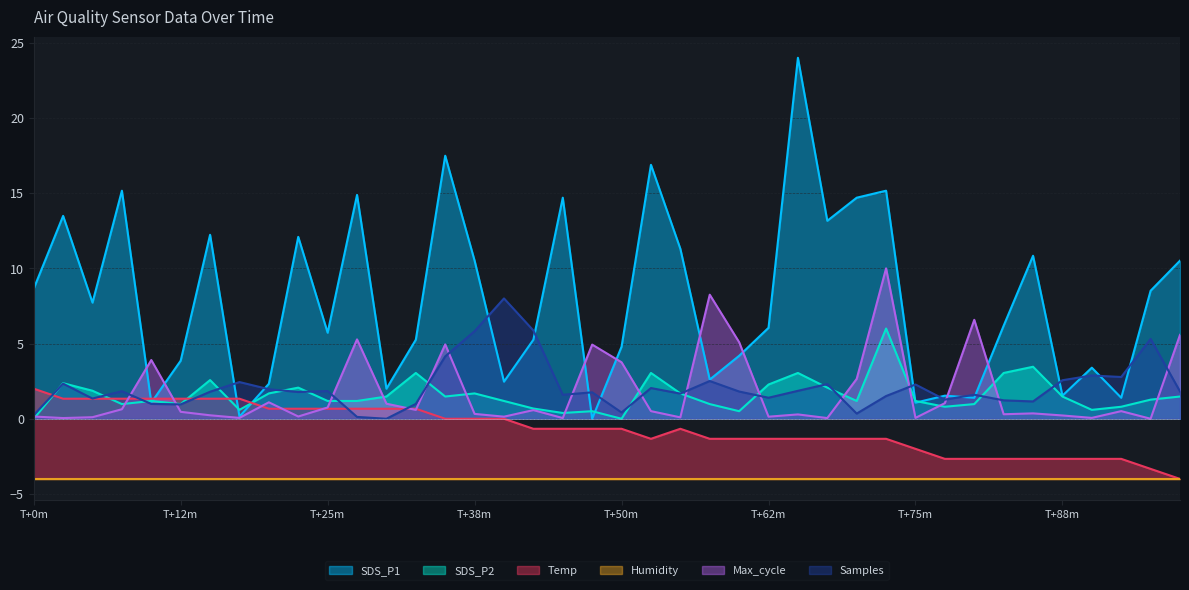

What is the difference between the highest and lowest values at 11?

14.8